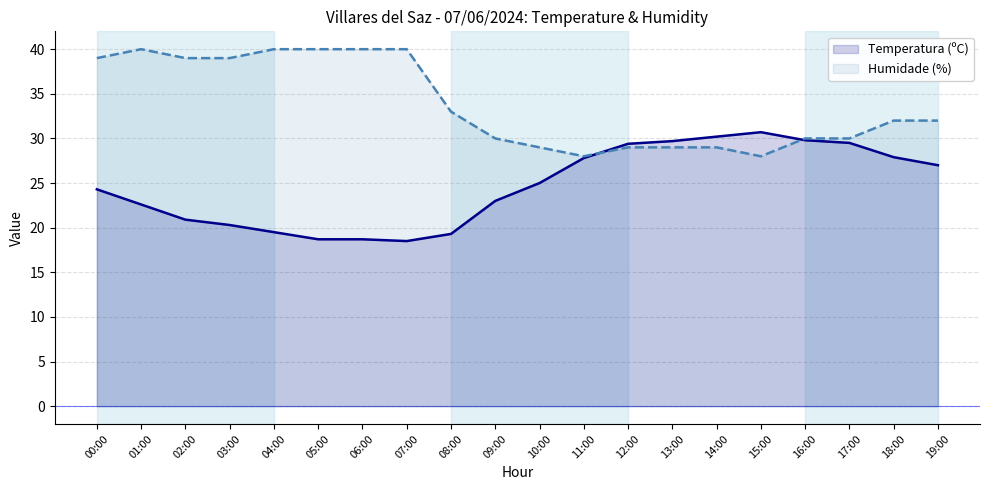

True or false: Humidade (%) has a value of 29.0 at 14:00.

True